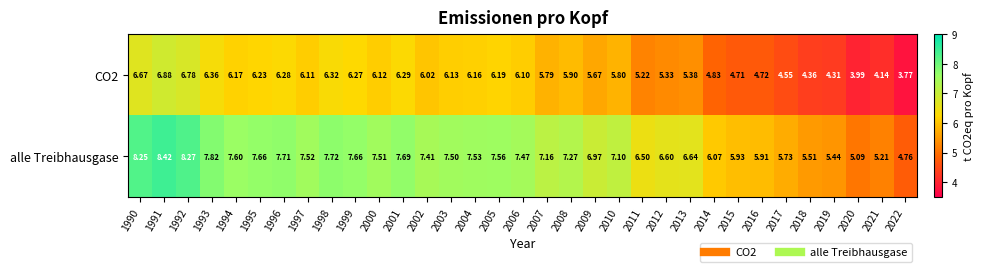

Is the value of CO2 at 1999 greater than the value of alle Treibhausgase at 2022?

Yes